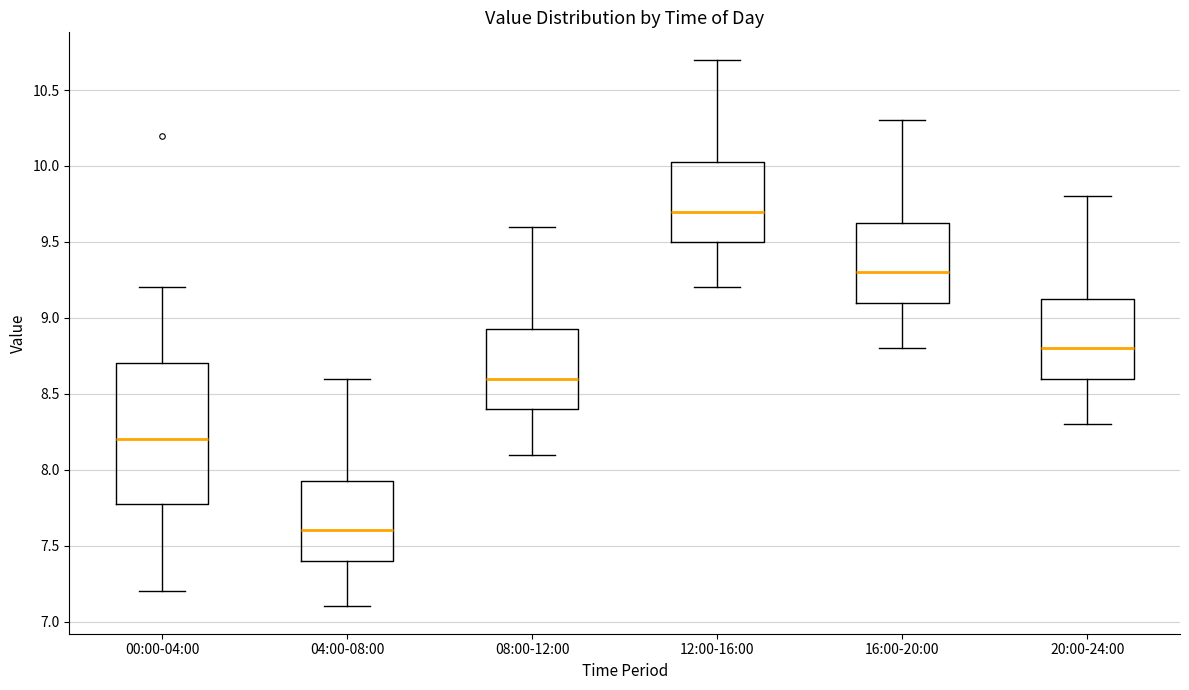

Which box has the lowest median line?

04:00-08:00